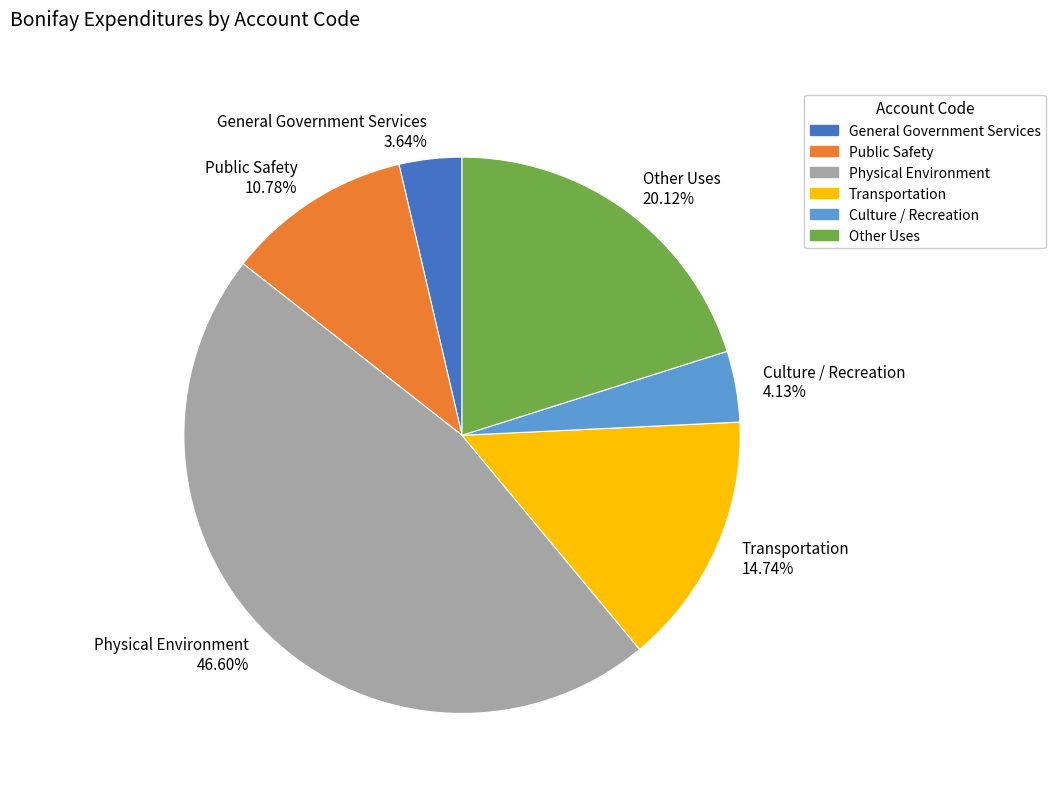

True or false: Other Uses accounts for 27% of the total.

False